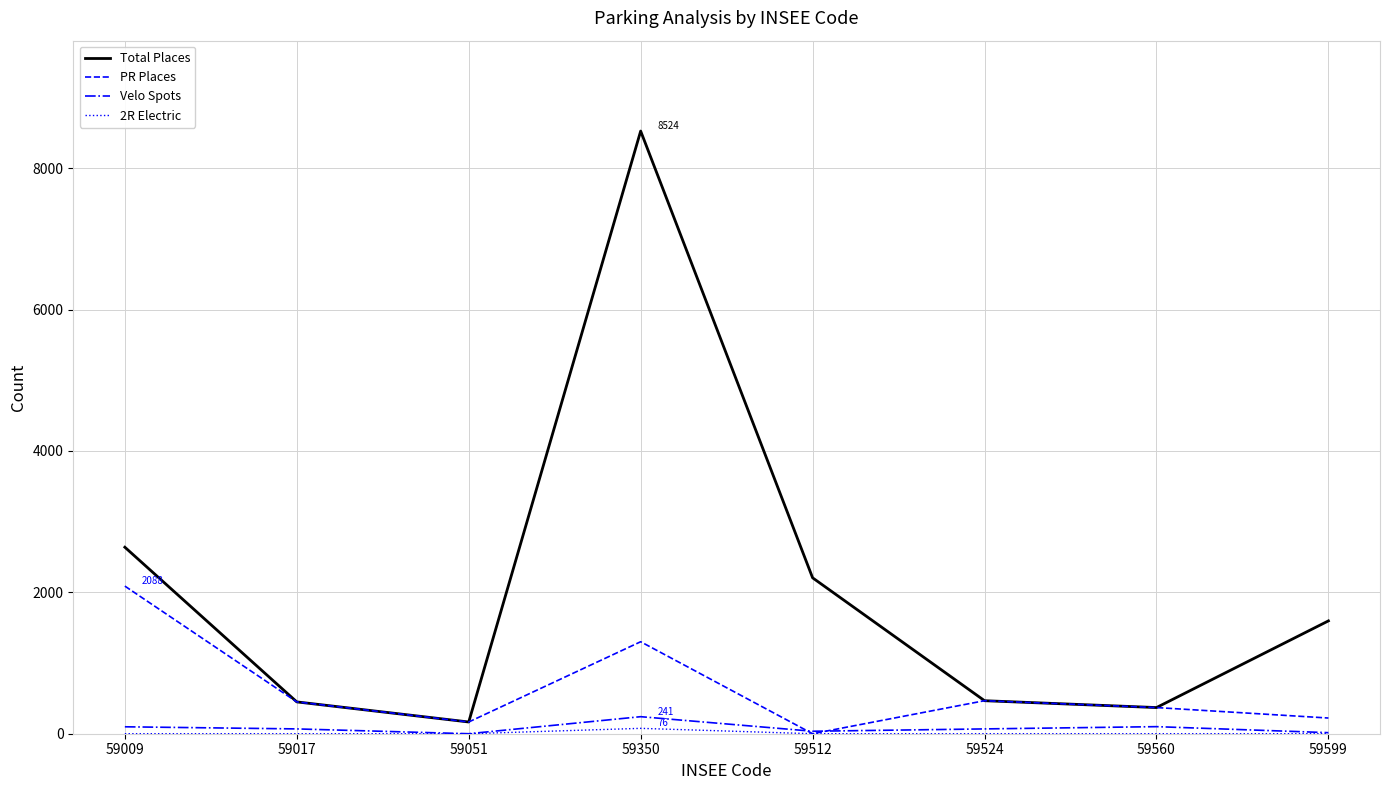

At which label is Total Places closest to 4345?

59009